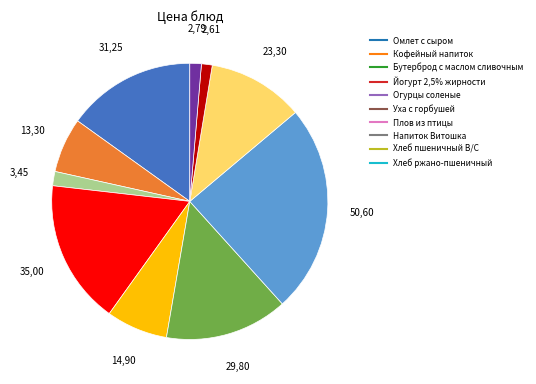

Do Уха с горбушей and Хлеб пшеничный В/С together represent more than half of the pie?

No